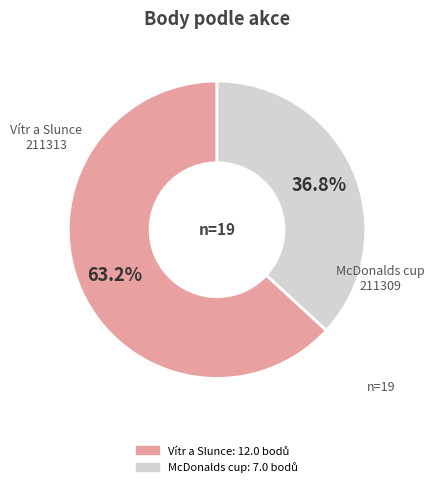

Does any single category account for the majority?

Yes